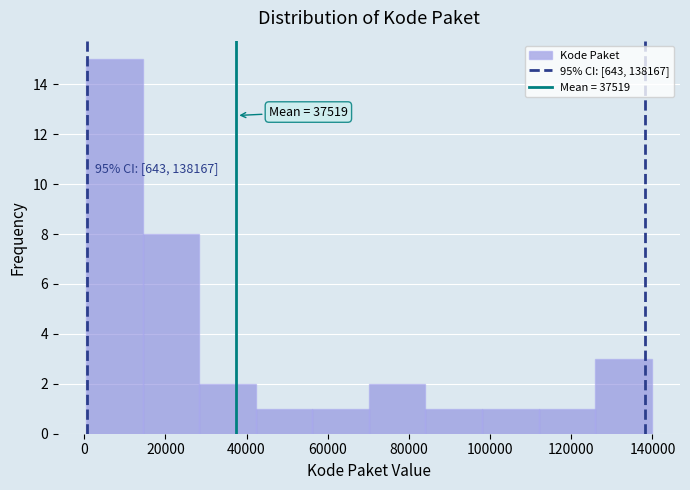

Over which range of the x-axis is the bar tallest?

0 to 14000